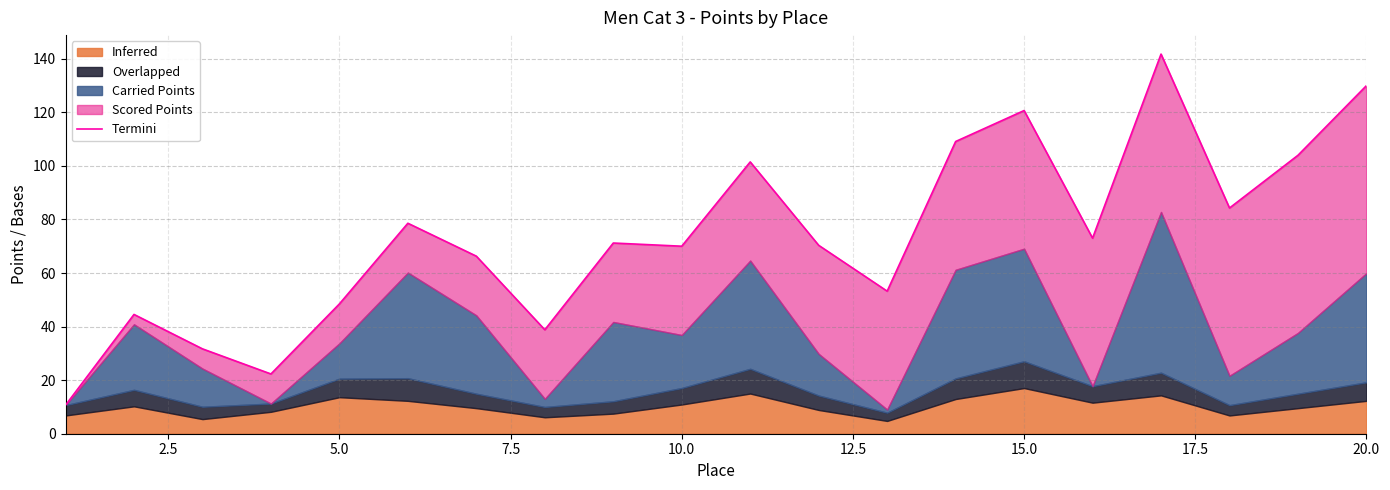

How many categories are shown in the chart?

20